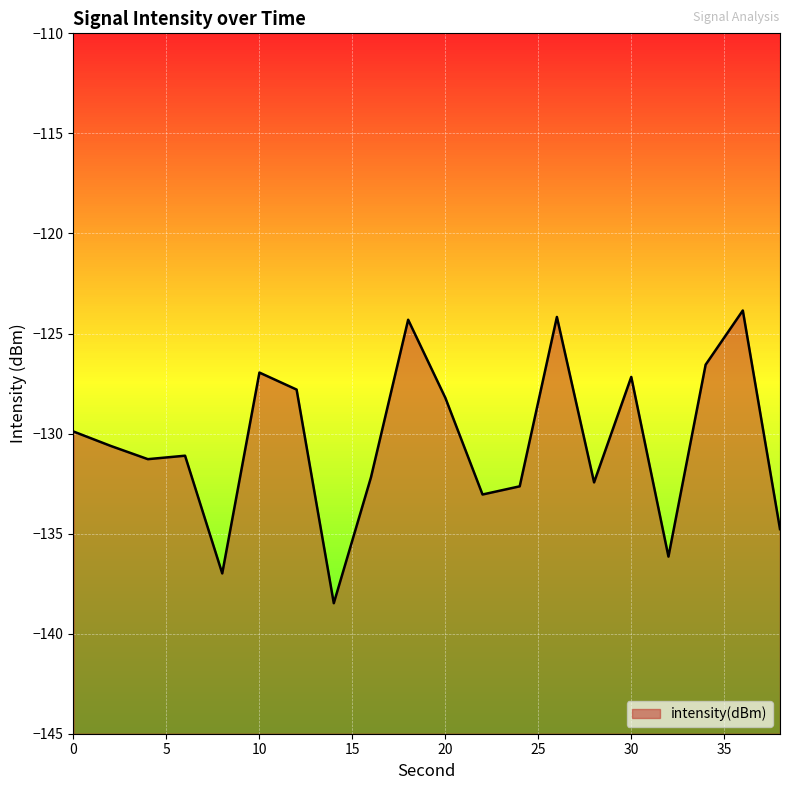

How many interior local peaks (higher than both neighbors) does the data have?

6